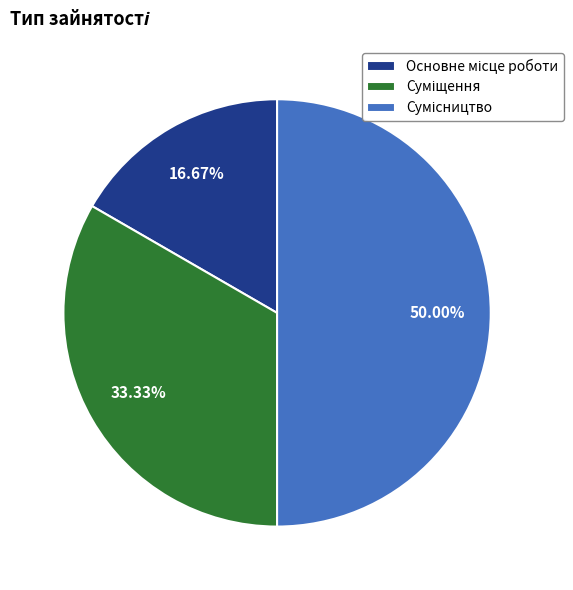

Combined, do Суміщення and Основне місце роботи account for over 50%?

No